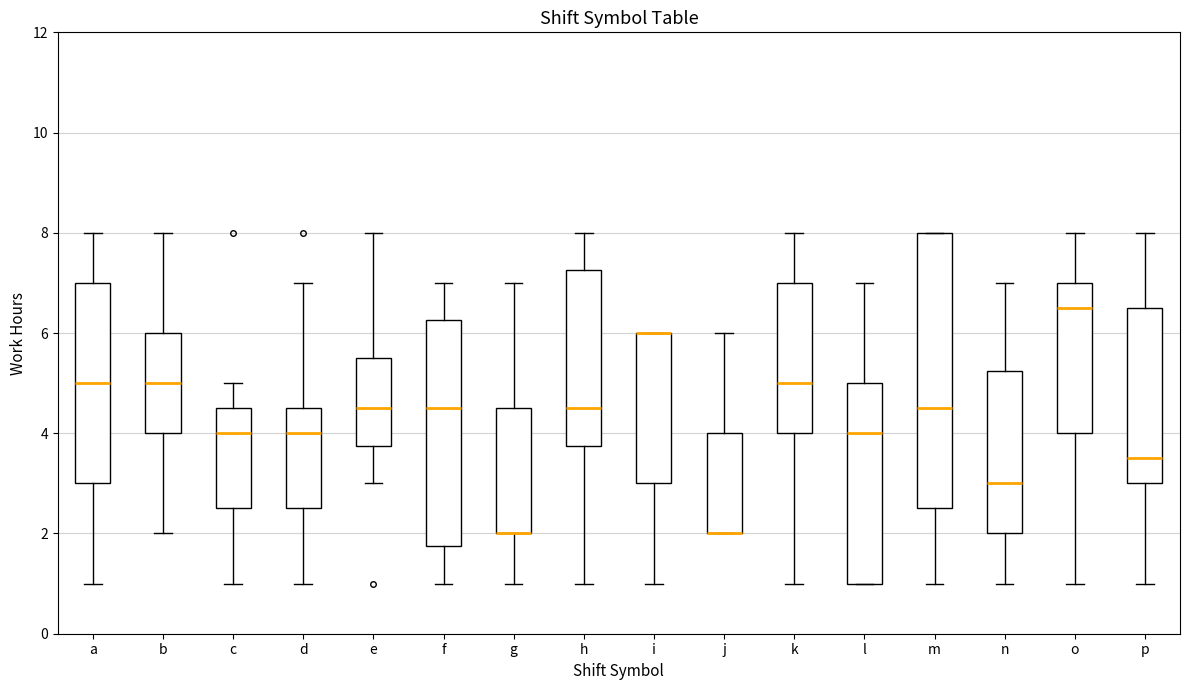

Which box is the tallest, from its lower edge to its upper edge?

m